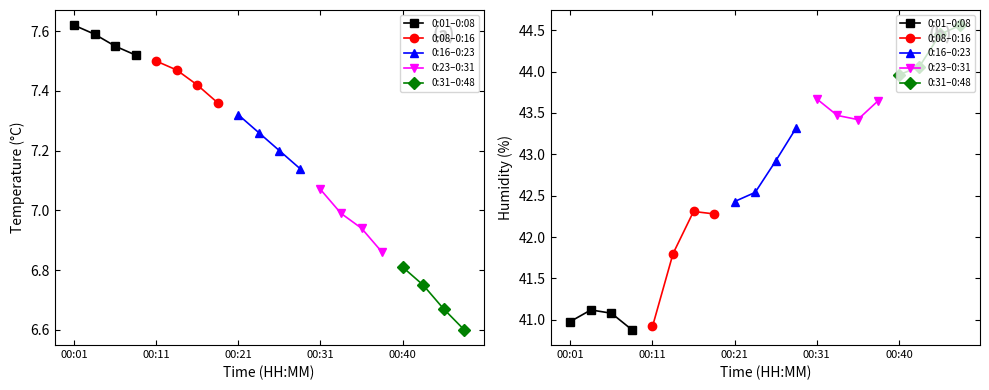

True or false: 0:01–0:08 and 0:16–0:23 cross at least once.

False